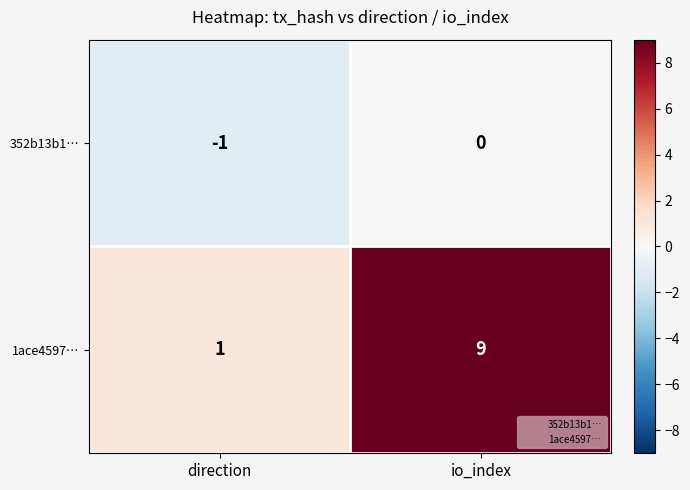

What is the approximate value of 1ace4597… at io_index?

9